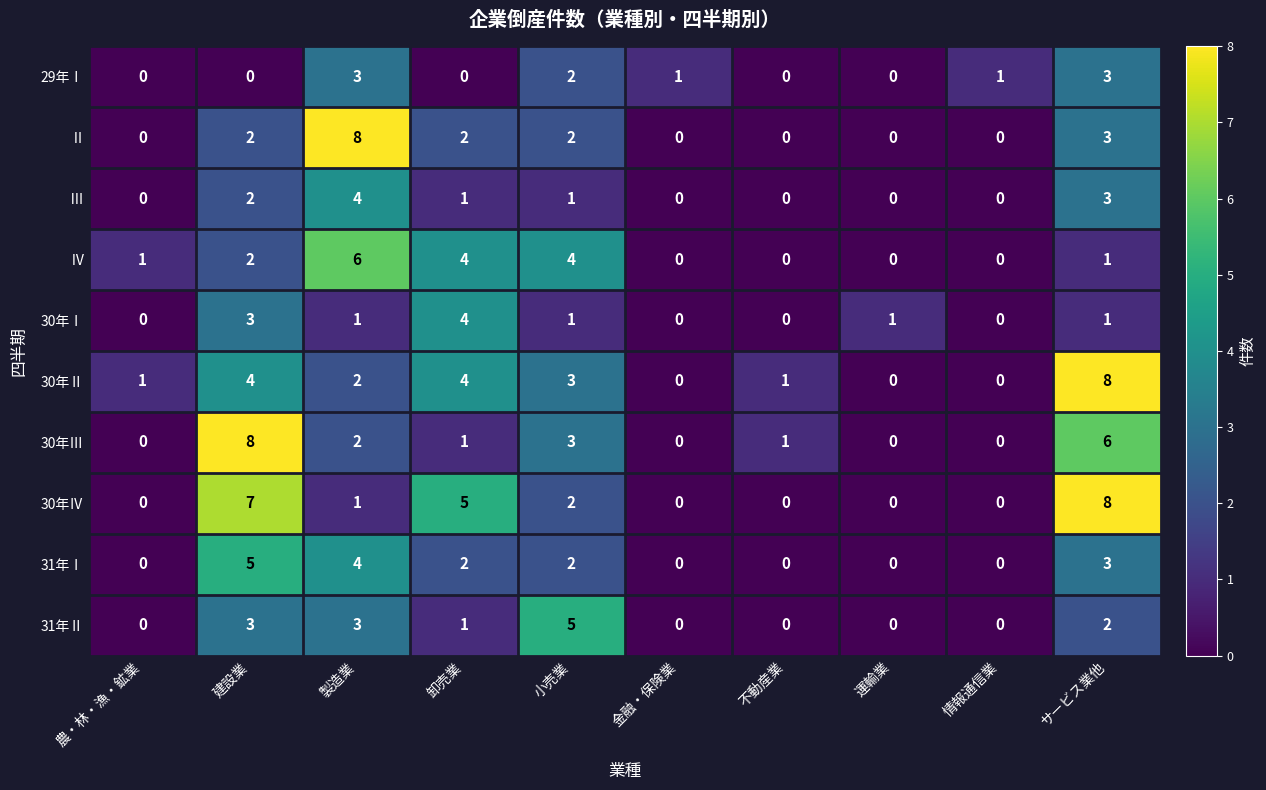

Is the value of Ⅱ at 建設業 greater than the value of Ⅳ at 不動産業?

Yes